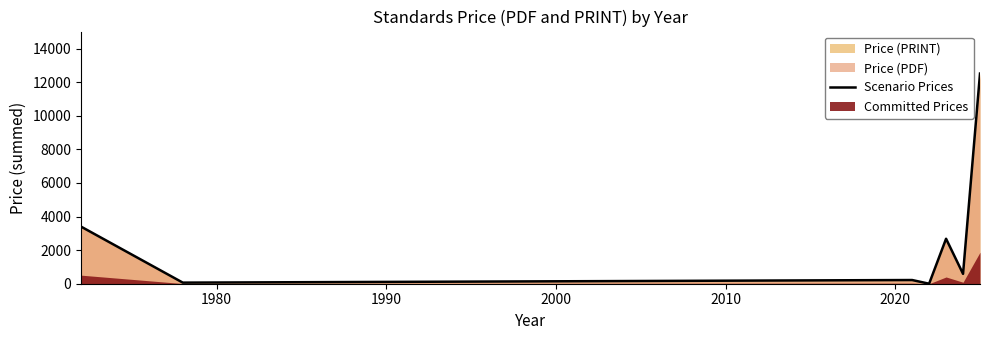

What is the value of the 2nd point from the left?

65.0